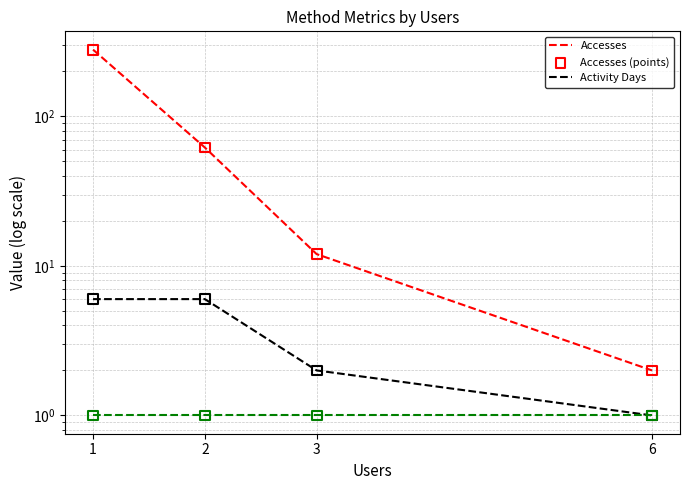

Which series has the largest total across all categories?

Accesses